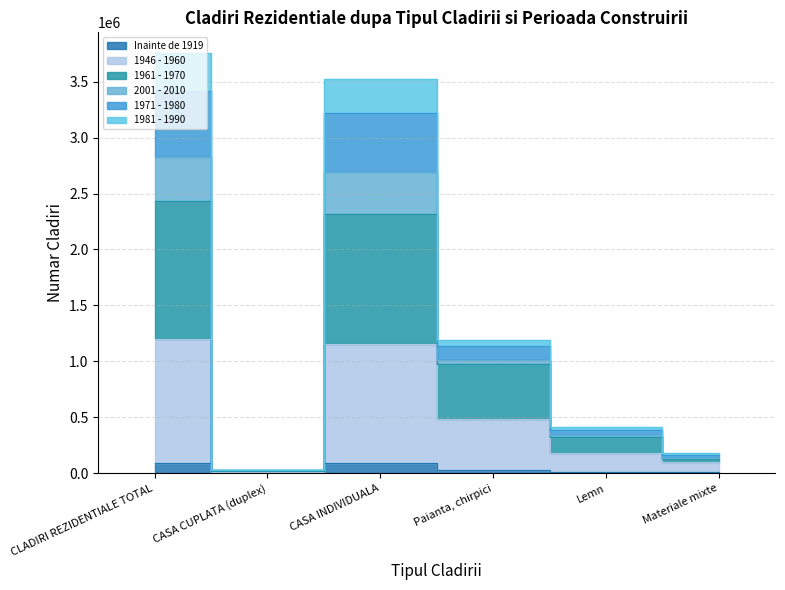

What are all the series names shown in the legend?

Inainte de 1919, 1946 - 1960, 1961 - 1970, 2001 - 2010, 1971 - 1980, 1981 - 1990